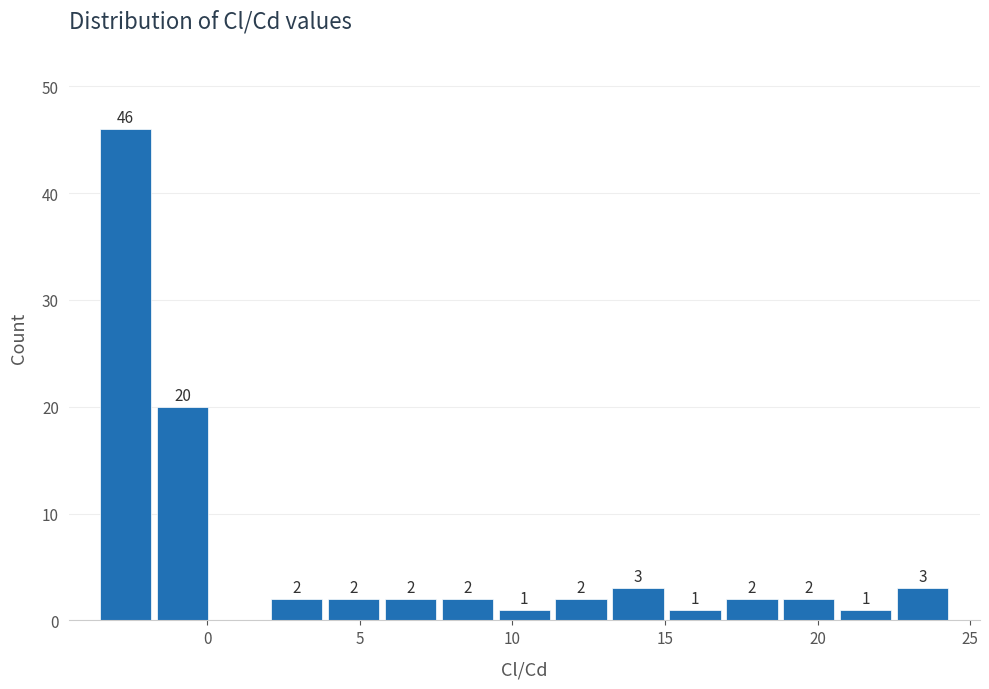

Read against the x-axis, roughly where is the centre of the tallest bar?

-2.5